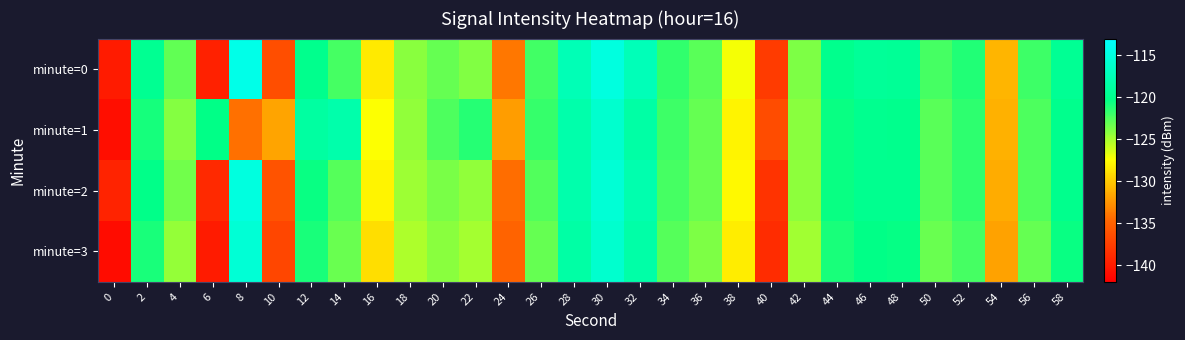

Reading left to right, what are all the values shown in this chart?

minute=0: 0=-140.1	2=-119.7	4=-123.0	6=-139.6	8=-114.4	10=-136.4	12=-120.0	14=-122.2	16=-128.5	18=-124.2	20=-123.2	22=-123.9	24=-133.9	26=-122.1	28=-117.5	30=-115.0	32=-117.4	34=-121.7	36=-122.8	38=-127.3	40=-137.8	42=-123.8	44=-120.0	46=-119.3	48=-119.4	50=-122.3	52=-121.2	54=-130.9	56=-122.0	58=-119.5
minute=1: 0=-140.9	2=-120.9	4=-124.0	6=-120.3	8=-134.2	10=-131.7	12=-118.7	14=-118.2	16=-127.4	18=-124.4	20=-122.5	22=-121.3	24=-132.1	26=-121.8	28=-118.2	30=-116.0	32=-118.5	34=-122.0	36=-123.1	38=-128.0	40=-136.5	42=-124.2	44=-120.5	46=-119.8	48=-120.0	50=-122.8	52=-121.6	54=-131.2	56=-122.5	58=-120.0
minute=2: 0=-139.5	2=-120.2	4=-123.5	6=-139.0	8=-115.0	10=-136.0	12=-120.5	14=-122.7	16=-128.0	18=-124.7	20=-123.7	22=-124.4	24=-134.4	26=-122.6	28=-118.0	30=-115.5	32=-117.9	34=-122.2	36=-123.3	38=-127.8	40=-138.3	42=-124.3	44=-120.5	46=-119.8	48=-119.9	50=-122.8	52=-121.7	54=-131.4	56=-122.6	58=-120.0
minute=3: 0=-141.0	2=-121.0	4=-124.5	6=-140.0	8=-115.5	10=-137.0	12=-121.0	14=-123.2	16=-129.0	18=-125.2	20=-124.2	22=-124.9	24=-134.9	26=-123.1	28=-118.5	30=-116.0	32=-118.4	34=-122.7	36=-123.8	38=-128.3	40=-138.8	42=-124.8	44=-121.0	46=-120.3	48=-120.4	50=-123.3	52=-122.2	54=-131.9	56=-123.1	58=-120.5